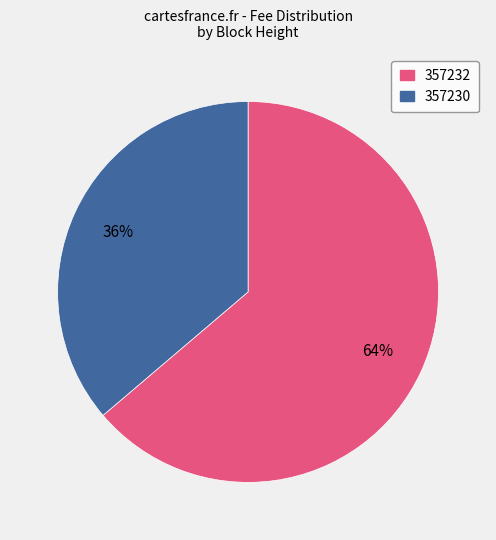

Is the sum of 357230 and 357232 greater than half?

Yes